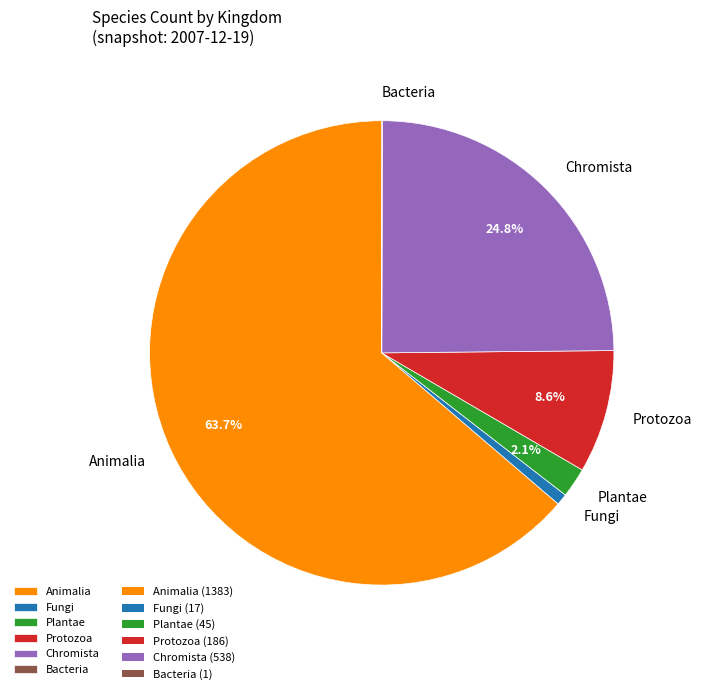

Approximately how many times larger is the value at Protozoa compared to Chromista?

0.3